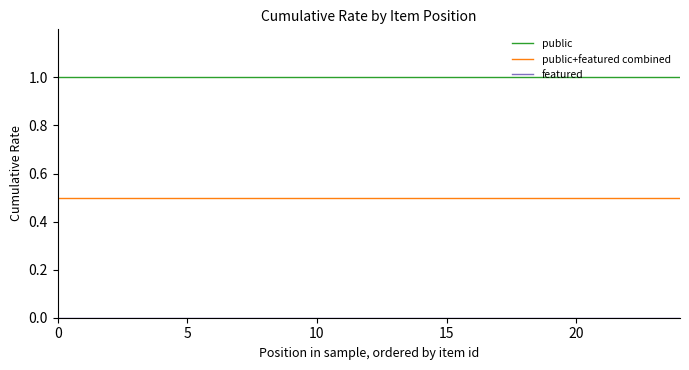

Count the number of categories in the chart.

25